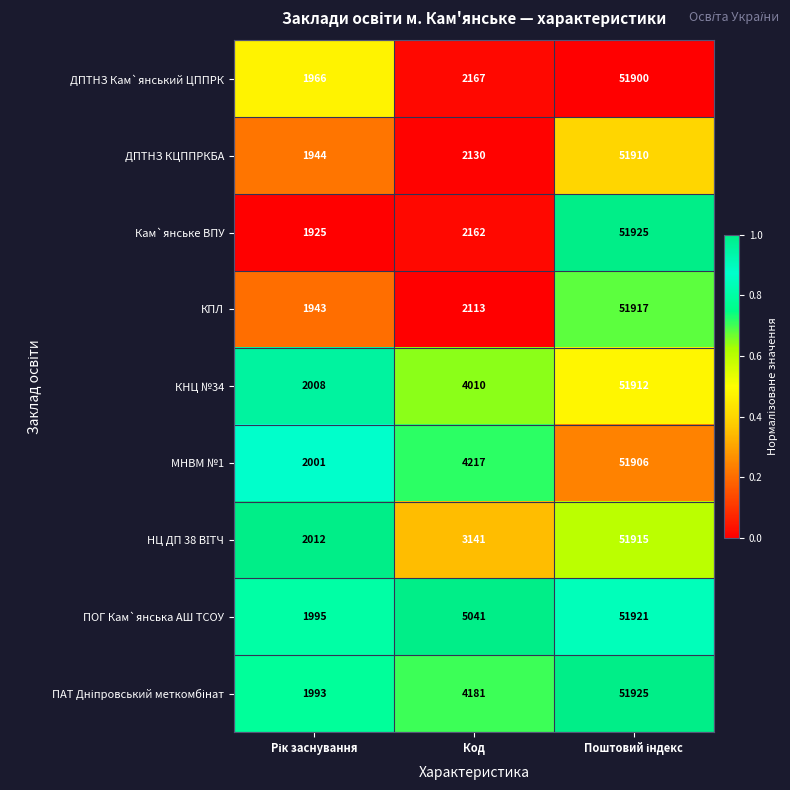

Which series has the largest range (max minus min)?

Кам`янське ВПУ